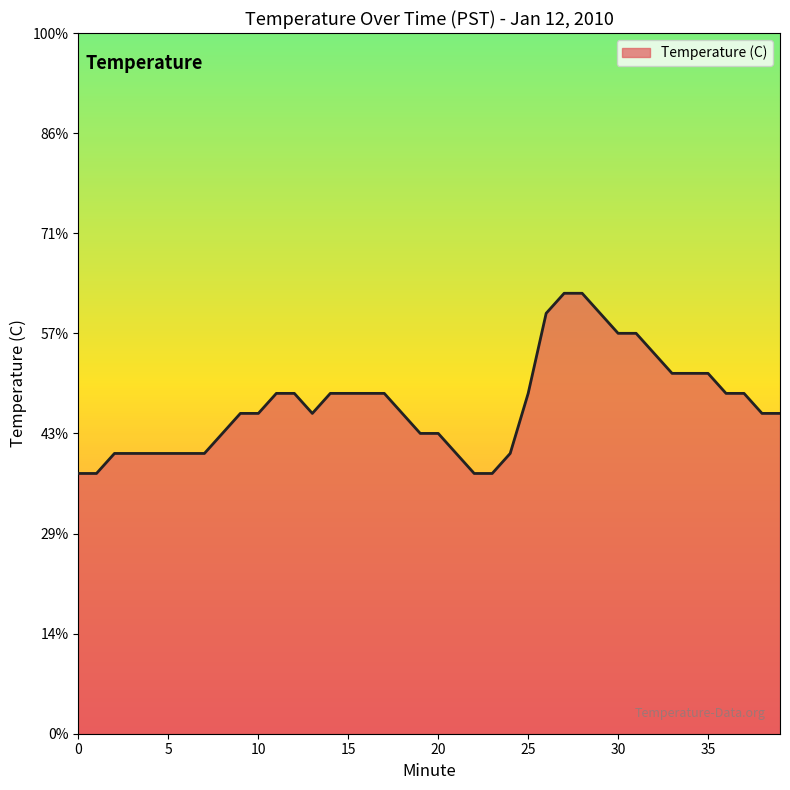

How many lines are shown in the chart?

1